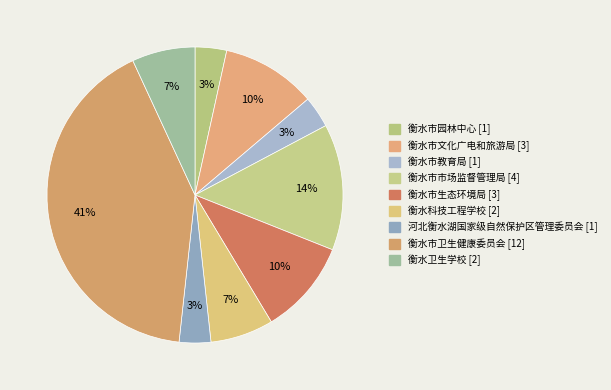

To the nearest percent, what is the combined percentage of 河北衡水湖国家级自然保护区管理委员会 and 衡水市园林中心?

7%